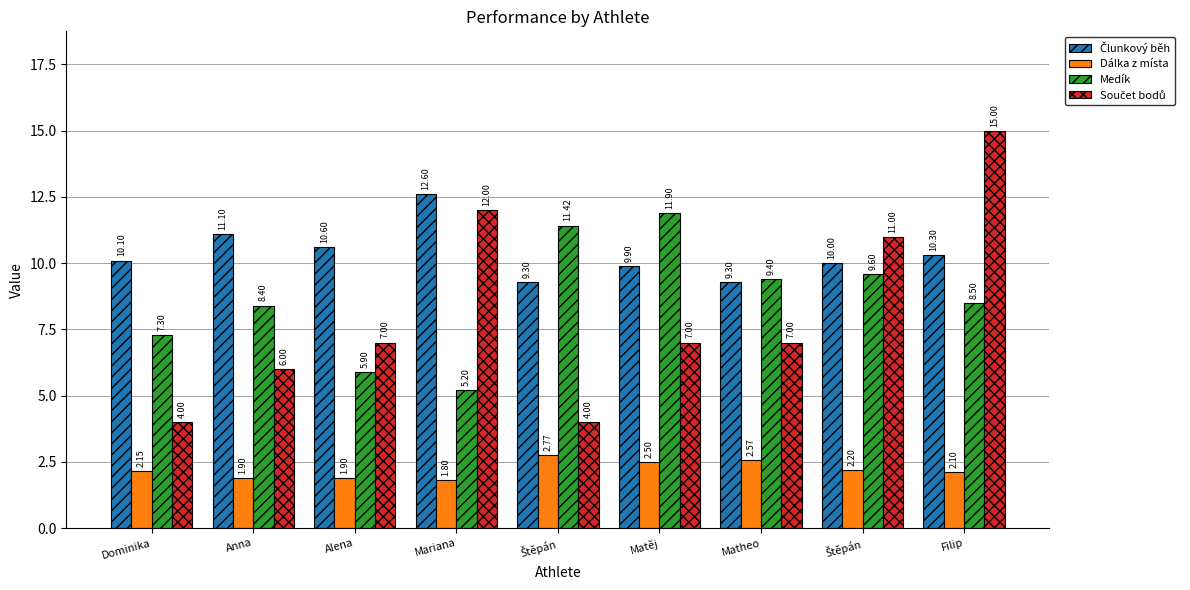

Are the bars horizontal?

No